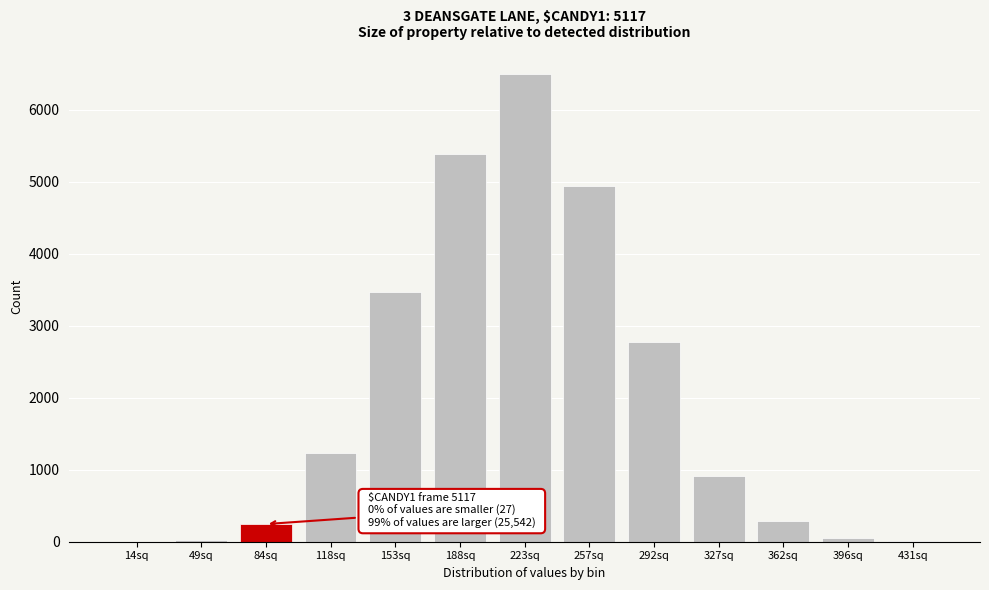

At which category does the chart reach its peak across all series?

223sq